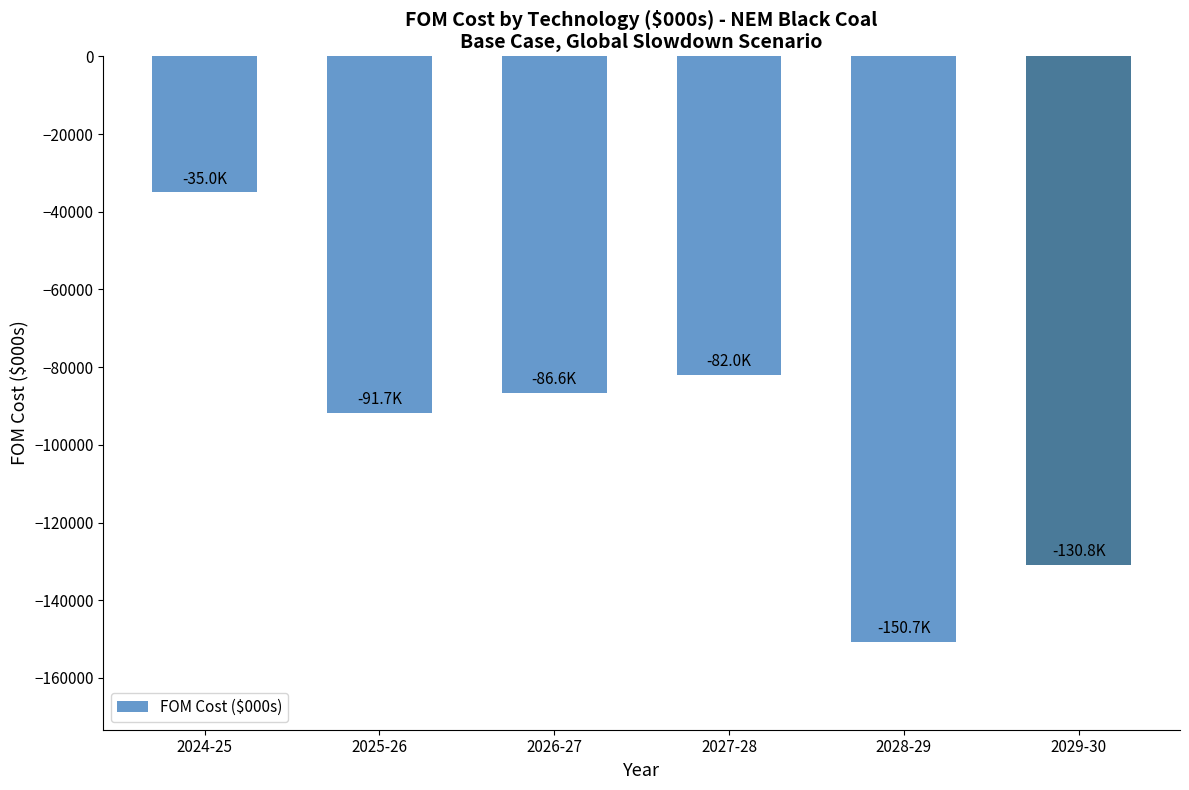

What is the smallest value displayed?

-150720.0